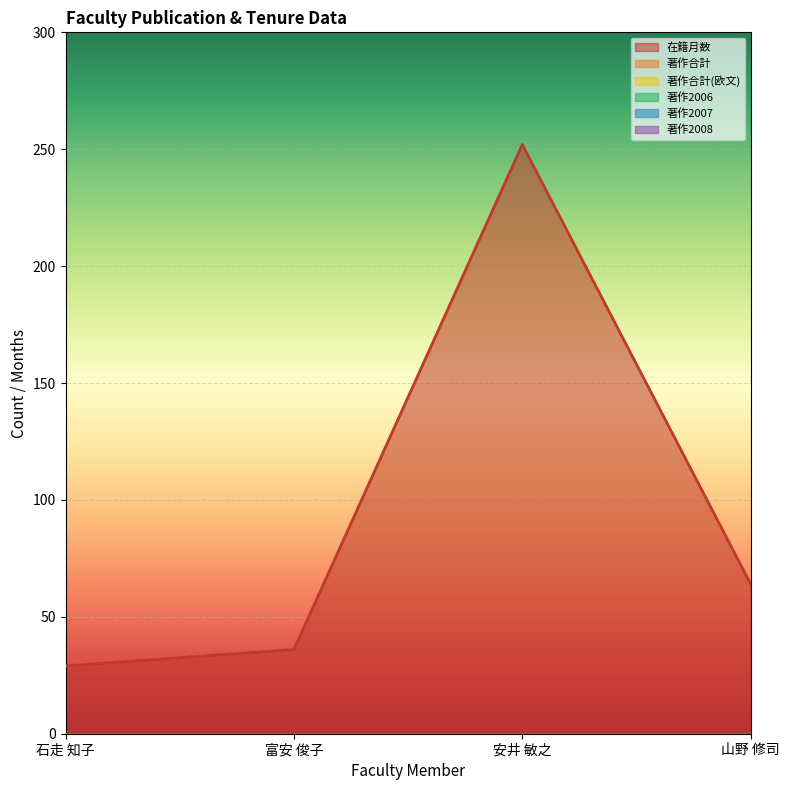

Which series has the largest range (max minus min)?

在籍月数